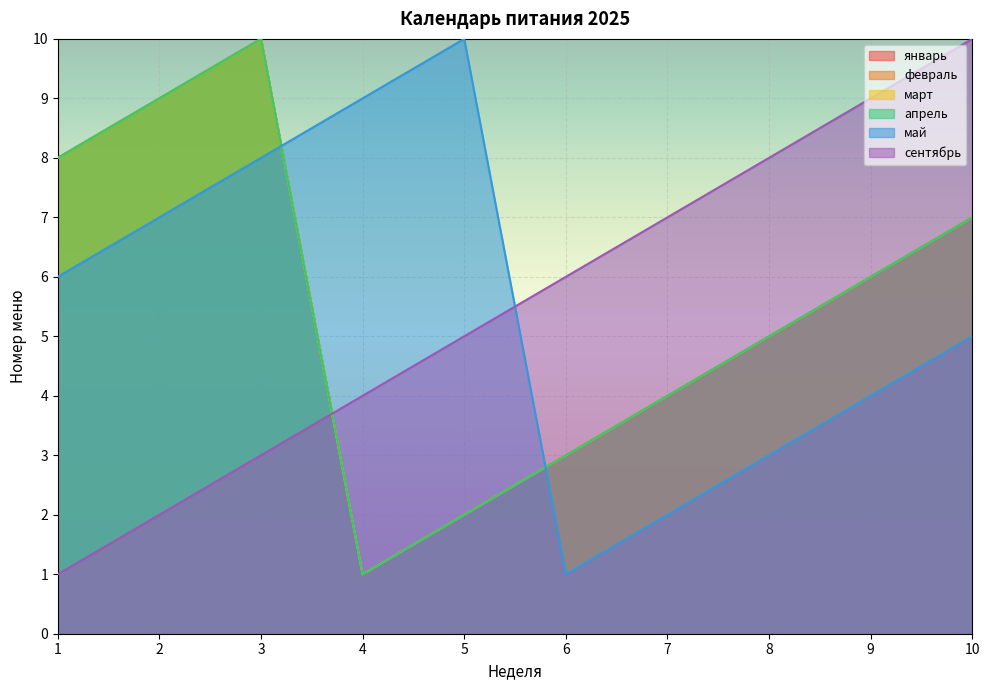

Where is the first local maximum for март?

3